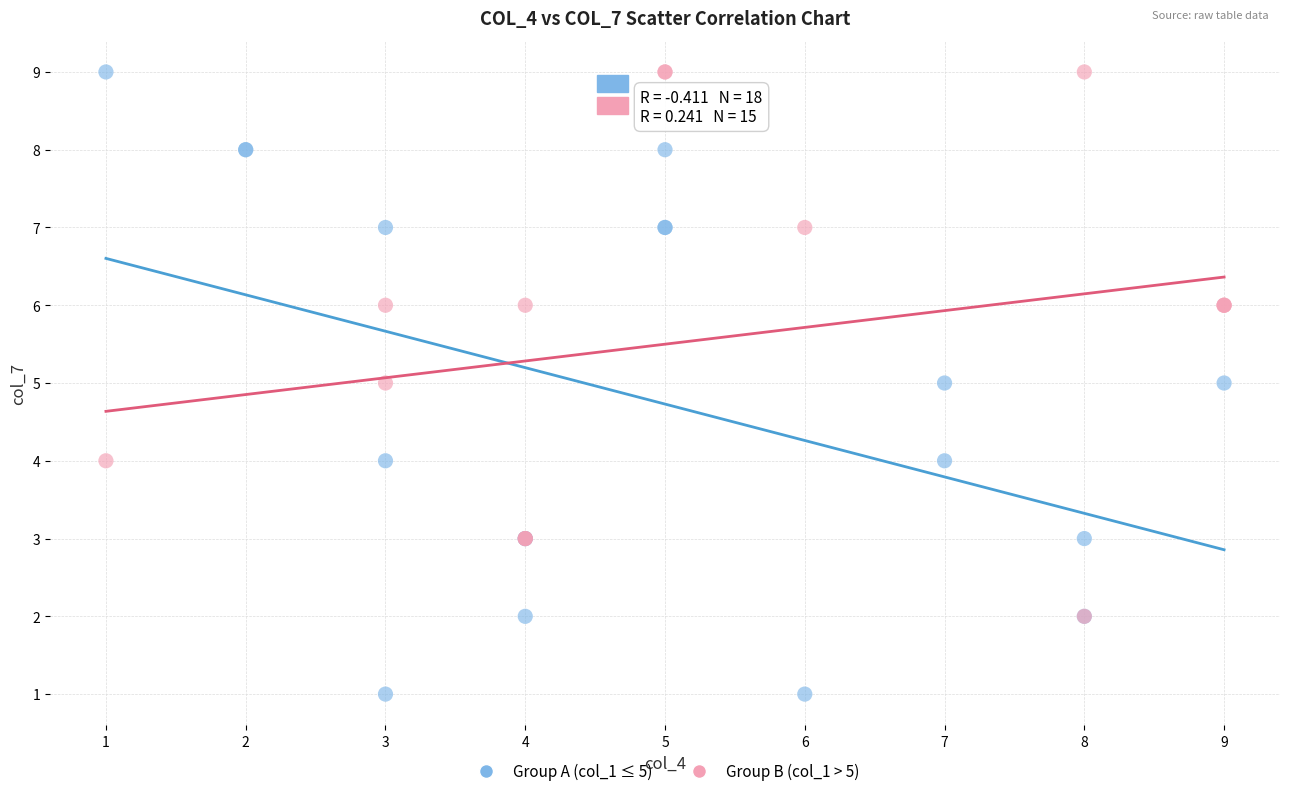

Which series reaches the minimum Y coordinate?

Group A (col_1 ≤ 5)